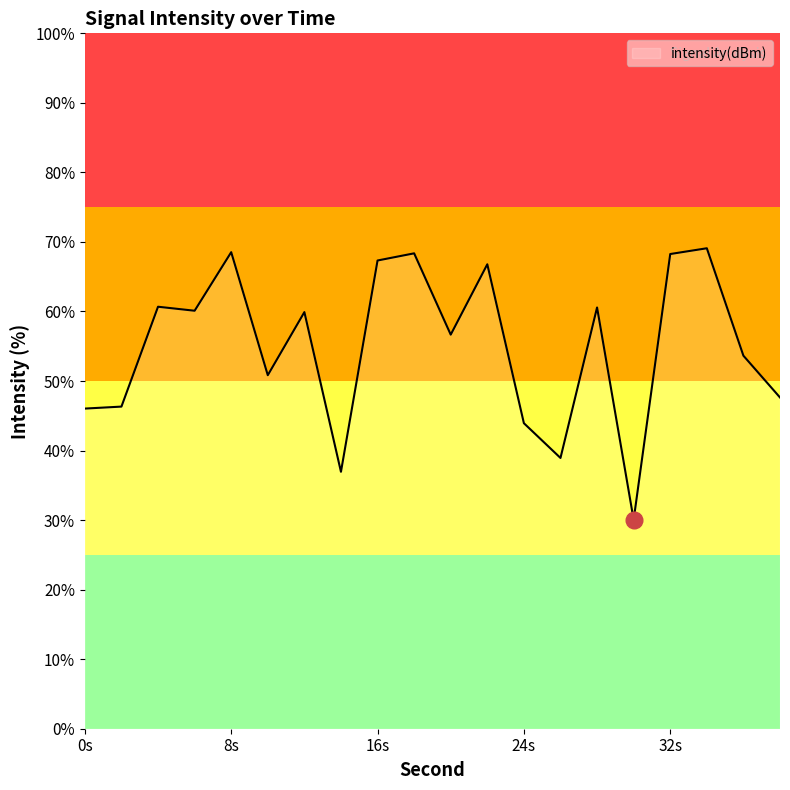

What is the sum of all values?

1100.7